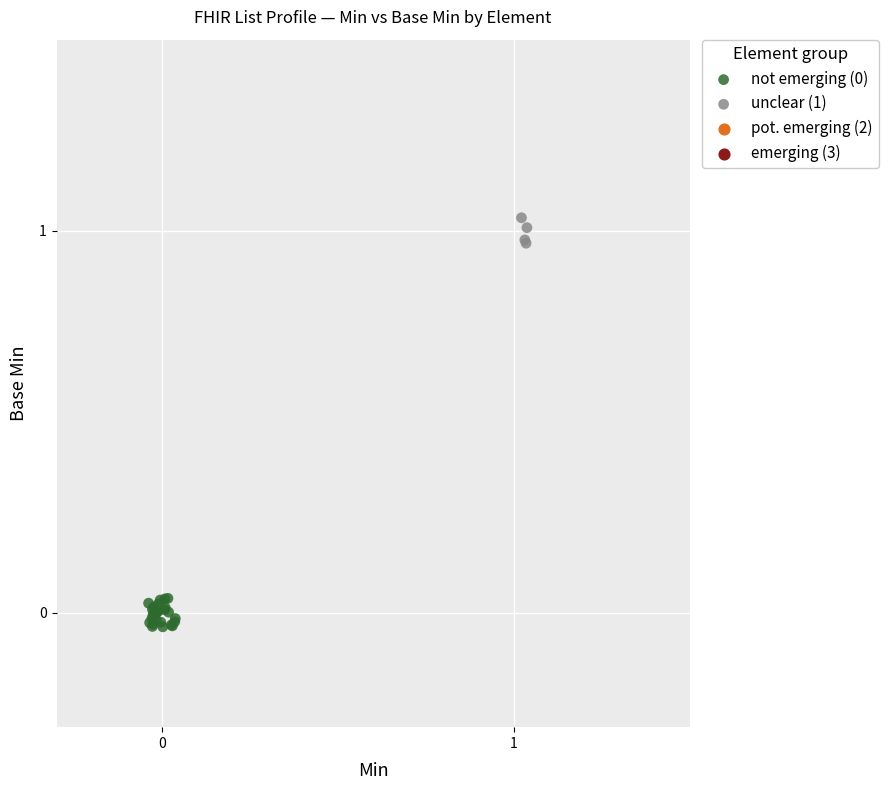

Which series contains the highest Y value?

unclear (1)